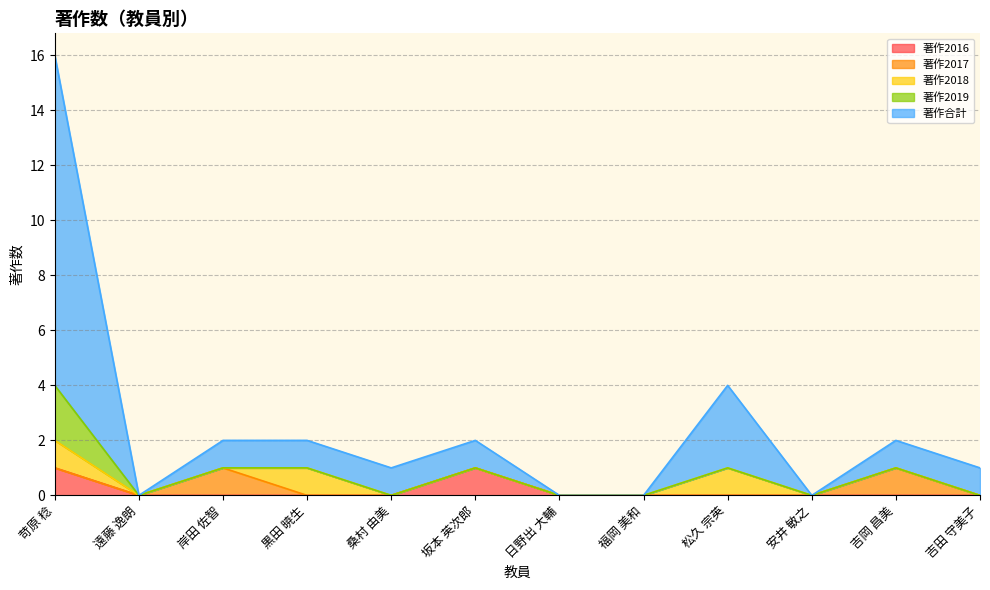

What is the difference between the maximum and second lowest values in the 著作合計 series?

12